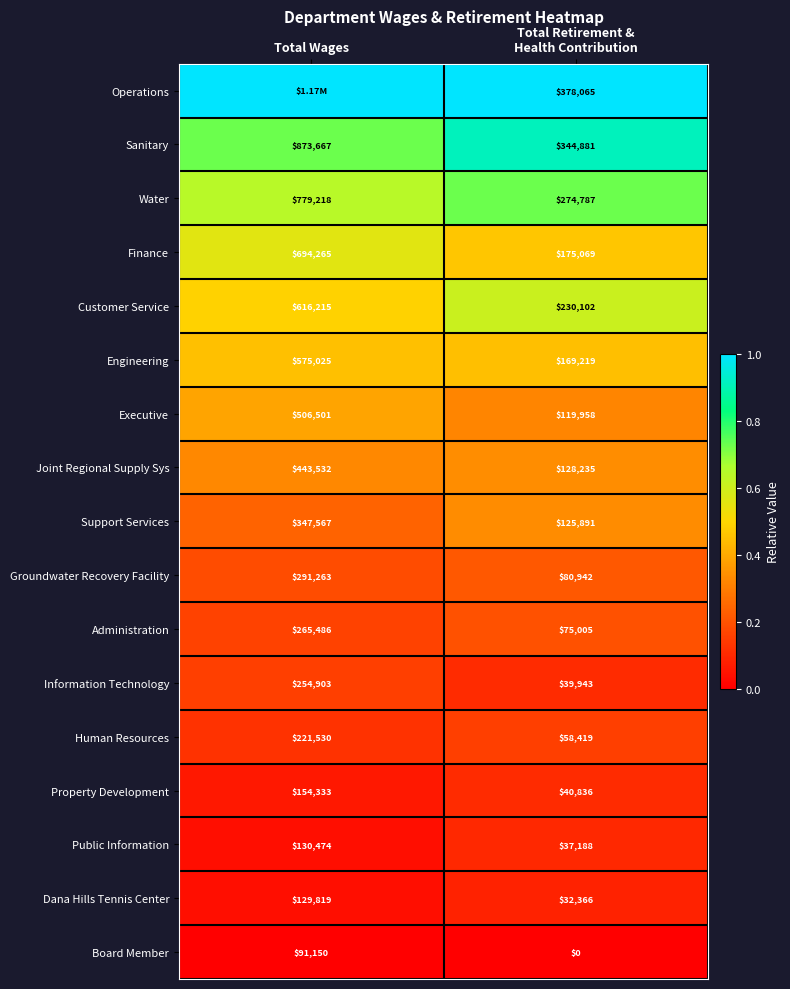

What is the difference between the maximum and minimum values in the Joint Regional Supply Sys series?

315297.0